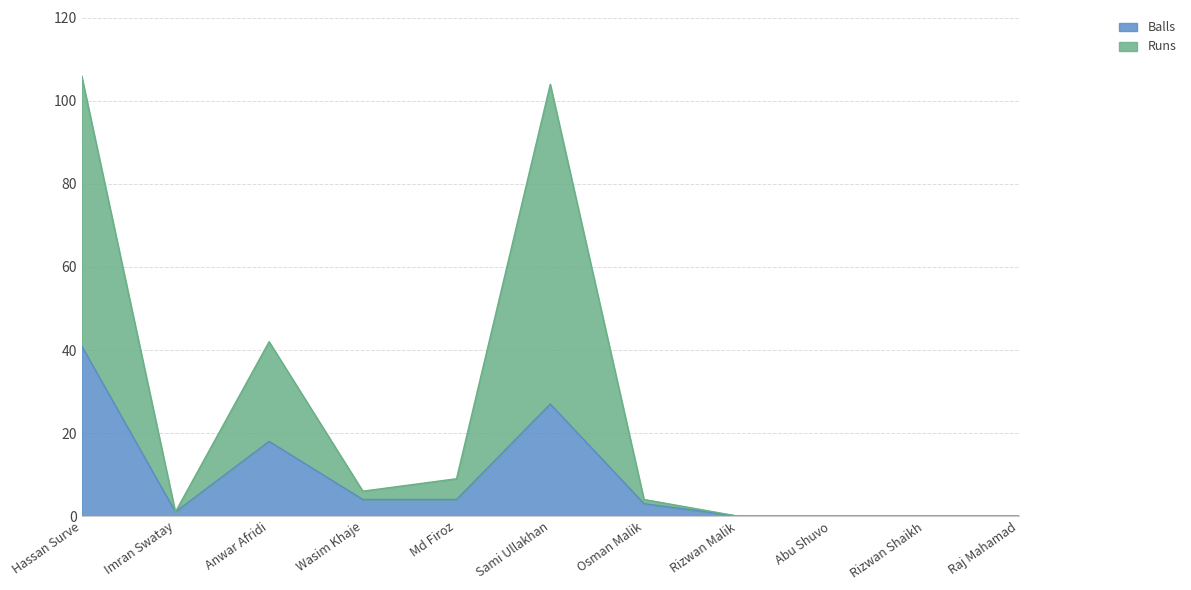

In Balls, how many points are higher than both neighbors (excluding endpoints)?

2